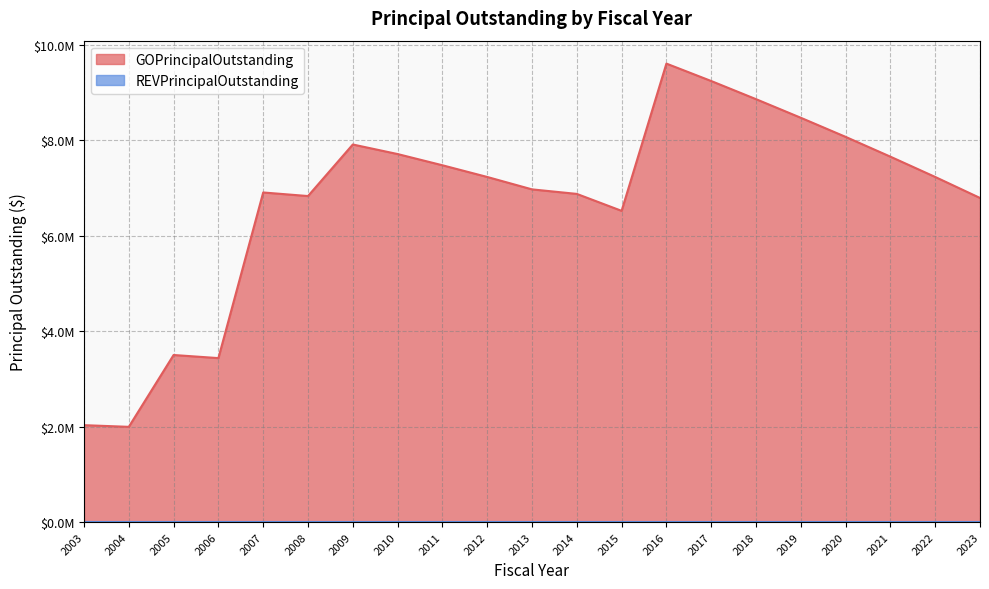

What is the greatest value displayed?

9605000